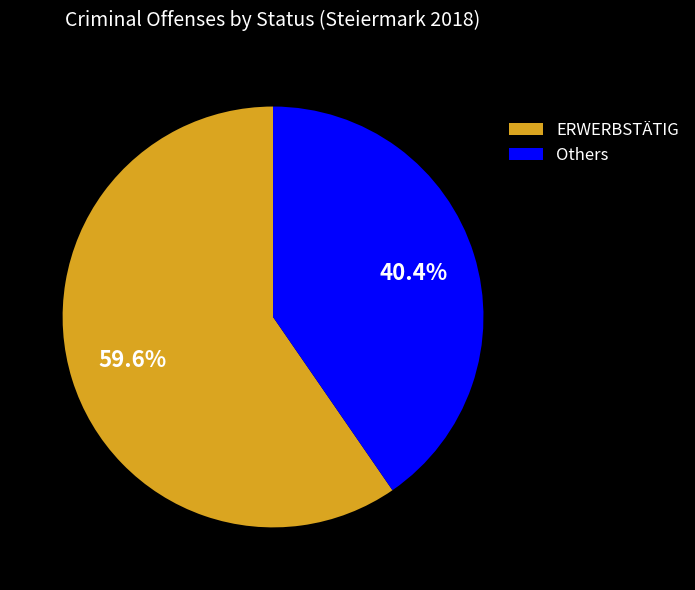

Count the number of slices in the pie.

2